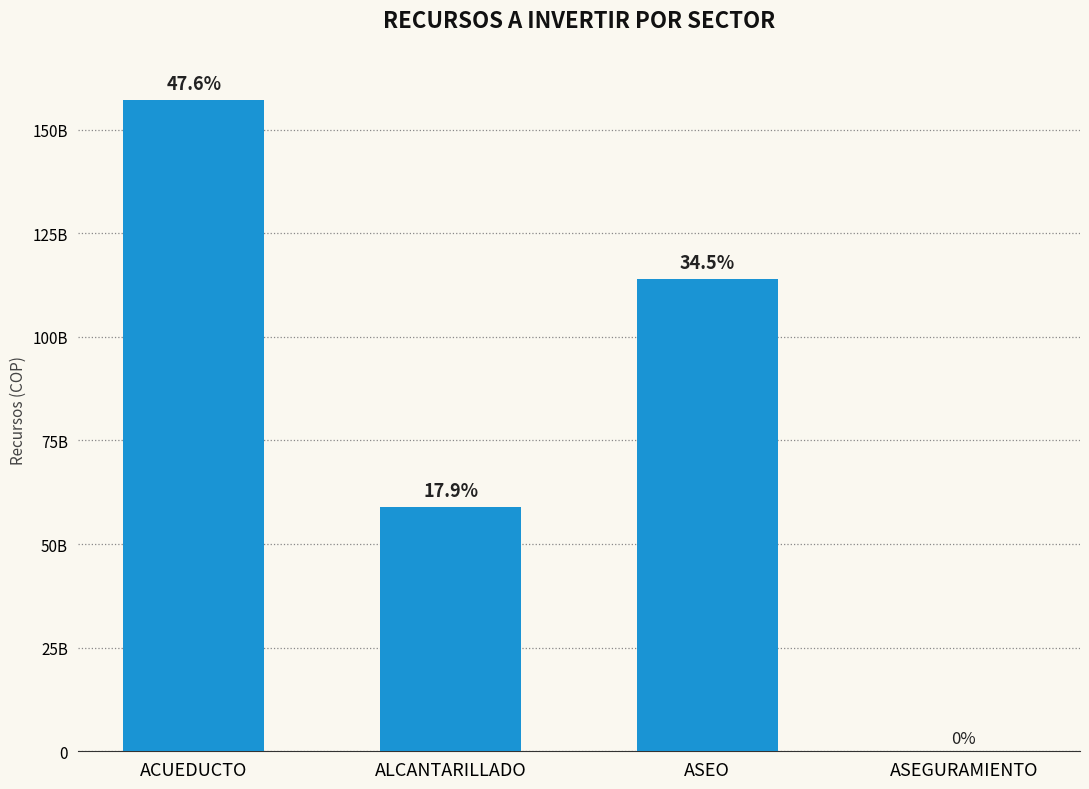

Between ASEGURAMIENTO and ALCANTARILLADO, which is larger?

ALCANTARILLADO